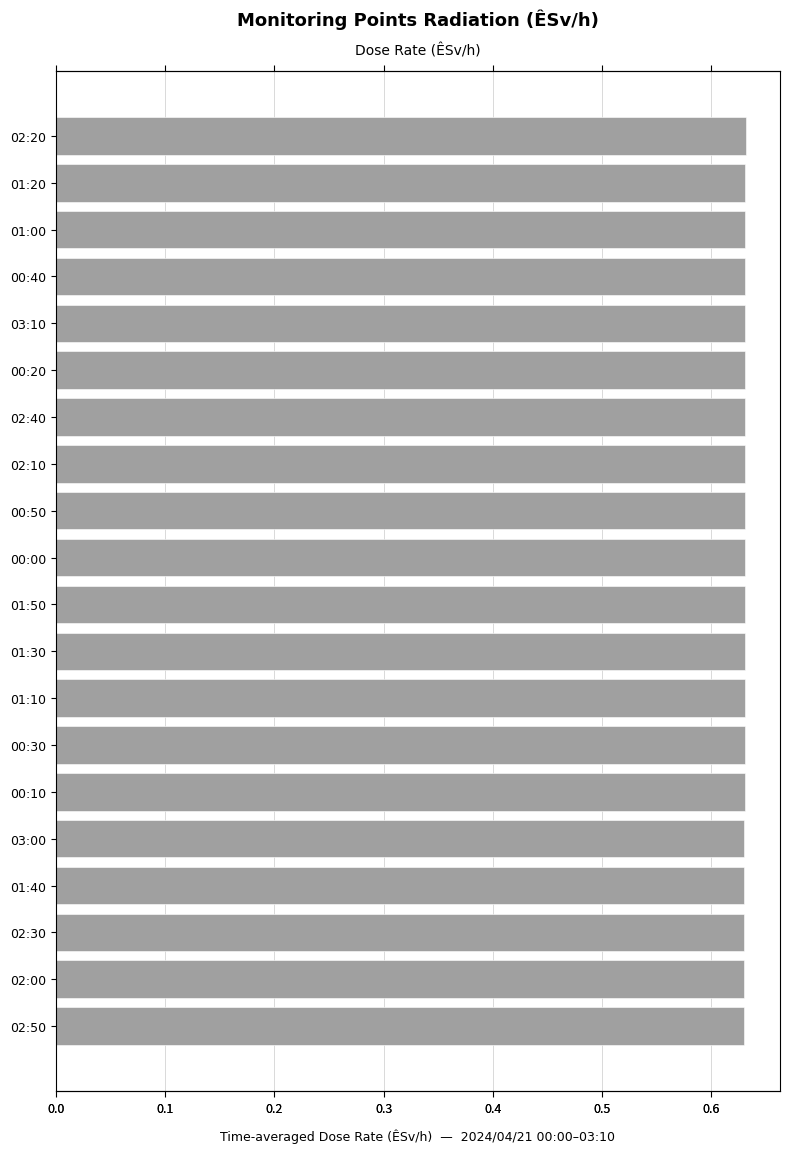

What is the sum of all values?

12.6